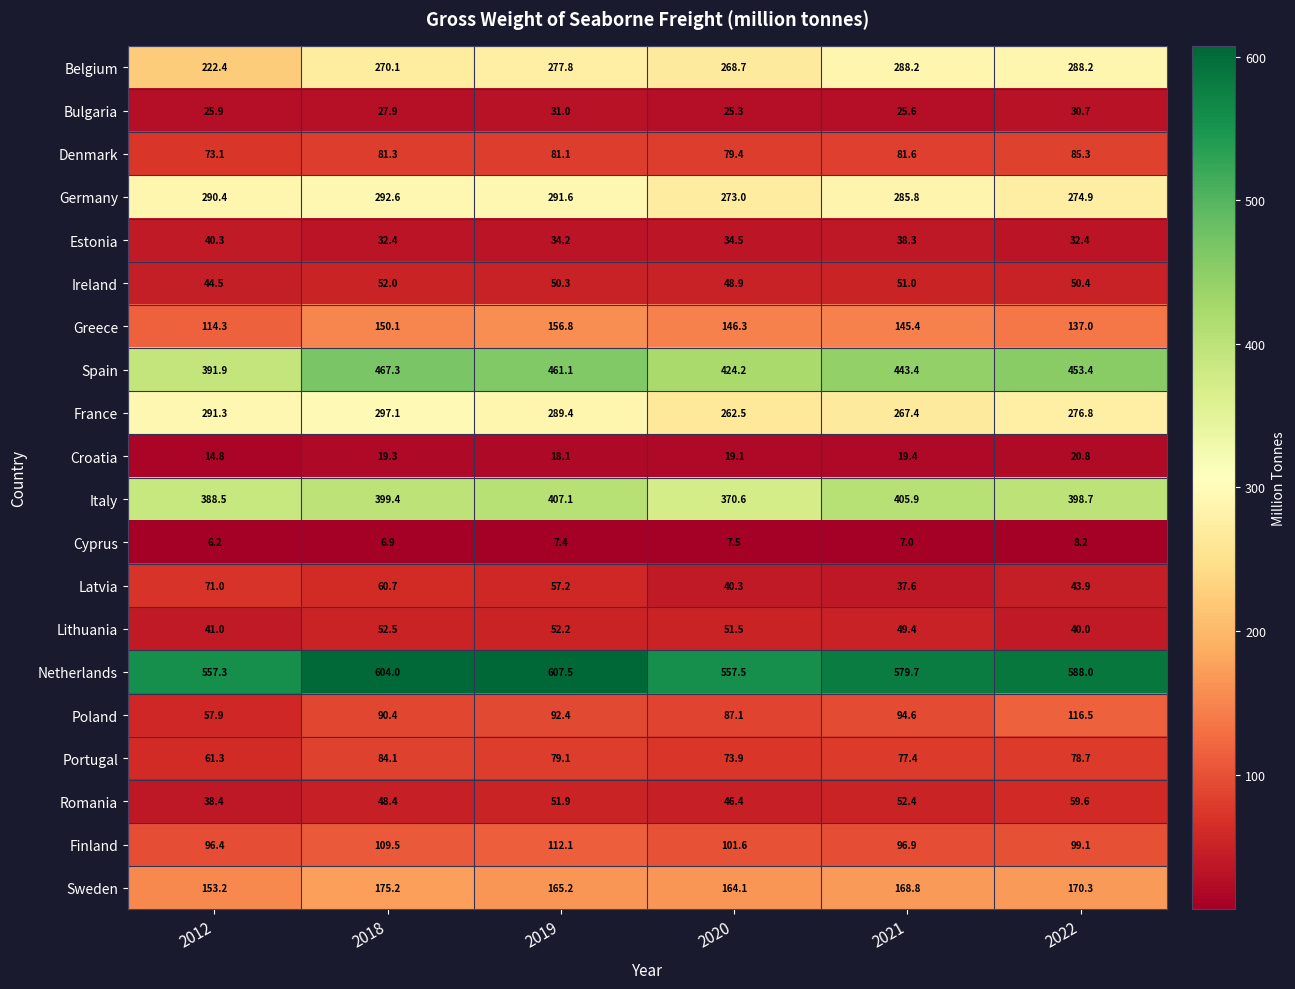

Rank the series by their maximum value, from lowest to highest.

Cyprus, Croatia, Bulgaria, Estonia, Ireland, Lithuania, Romania, Latvia, Portugal, Denmark, Finland, Poland, Greece, Sweden, Belgium, Germany, France, Italy, Spain, Netherlands